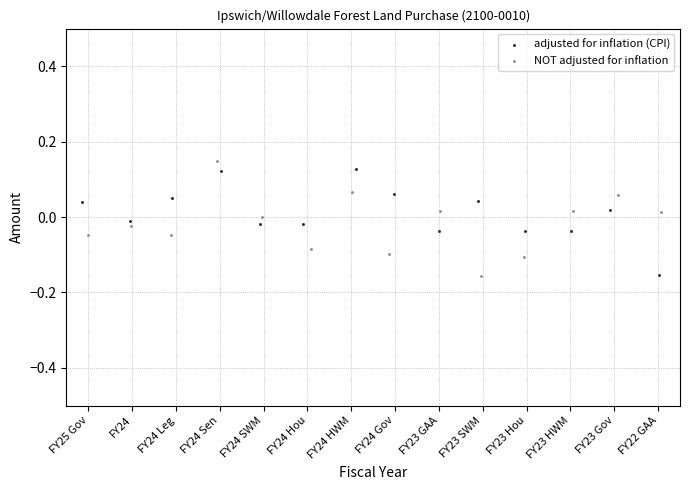

What are all the series names shown in the legend?

adjusted for inflation (CPI), NOT adjusted for inflation